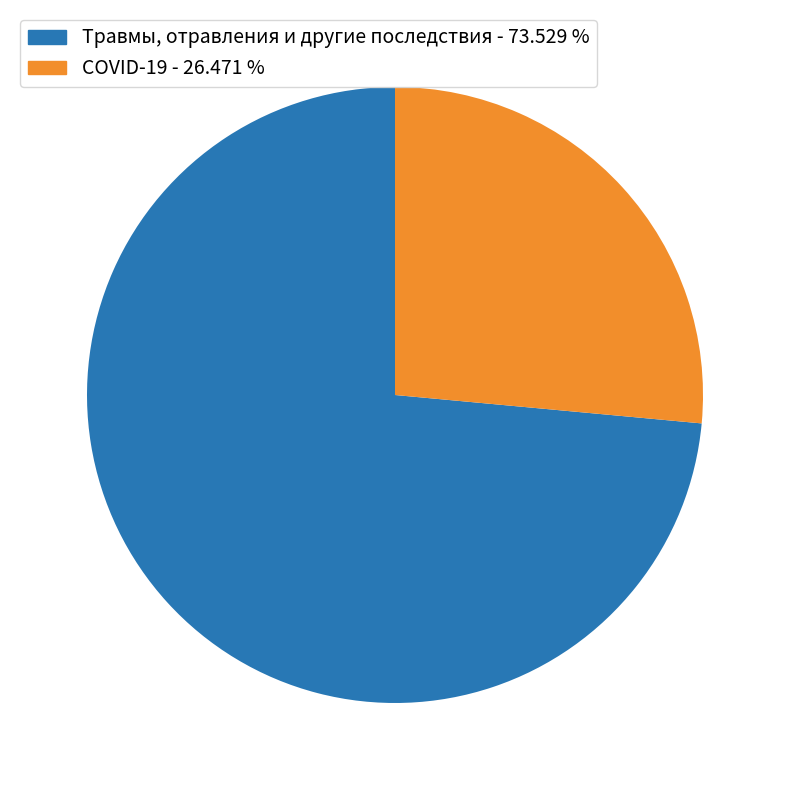

What is the largest slice in the pie chart?

Травмы, отравления и другие последствия - 73.529 %